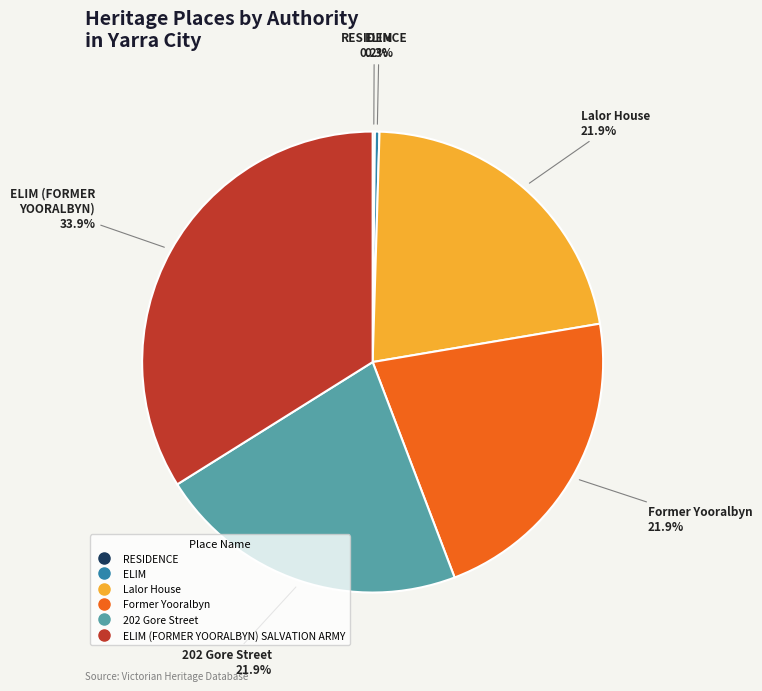

Is there a majority slice in this chart?

No